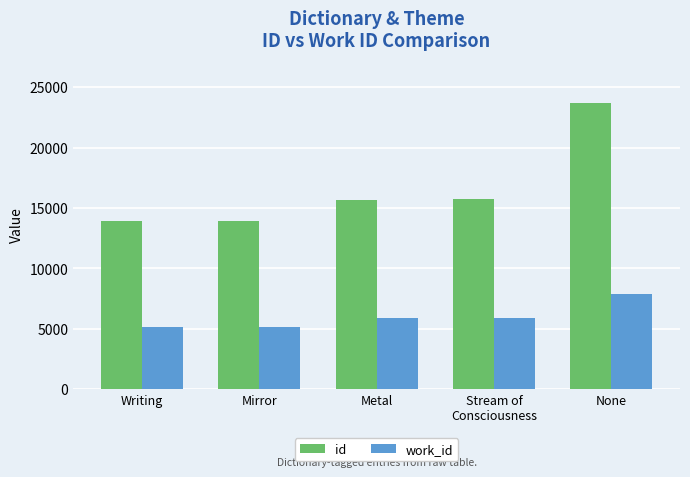

What position from the right is Metal?

3